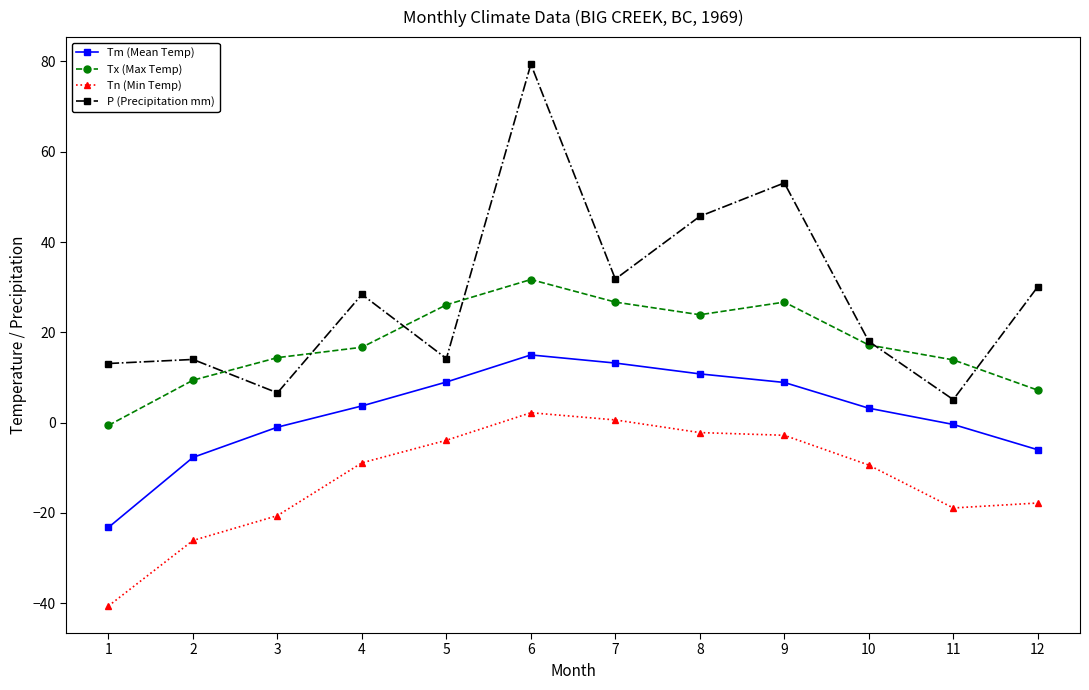

Which series changed the most between 2 and 12?

P (Precipitation mm)